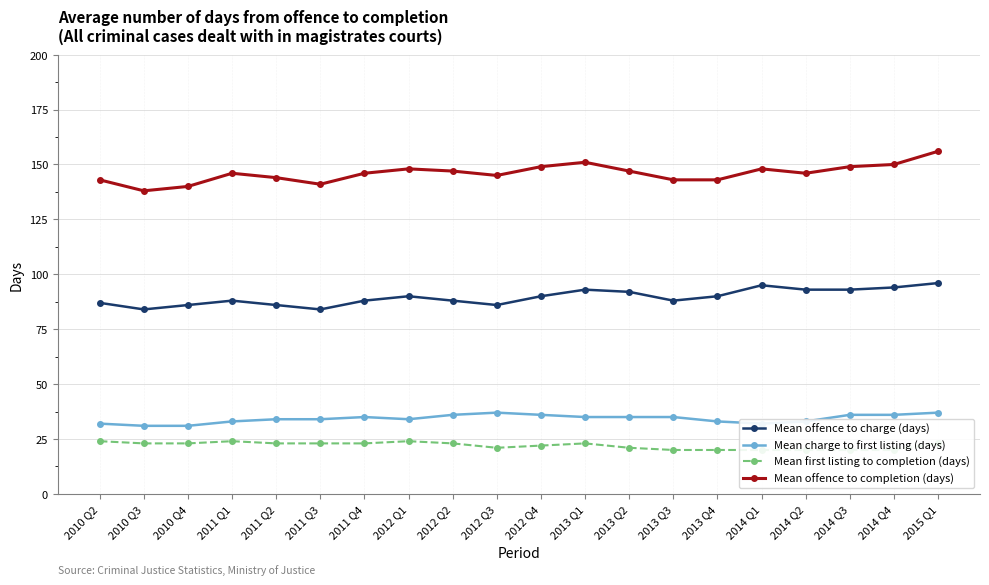

Rank the categories by Mean offence to completion (days) value from highest to lowest.

2015 Q1, 2013 Q1, 2014 Q4, 2012 Q4, 2014 Q3, 2012 Q1, 2014 Q1, 2012 Q2, 2013 Q2, 2011 Q1, 2011 Q4, 2014 Q2, 2012 Q3, 2011 Q2, 2010 Q2, 2013 Q3, 2013 Q4, 2011 Q3, 2010 Q4, 2010 Q3